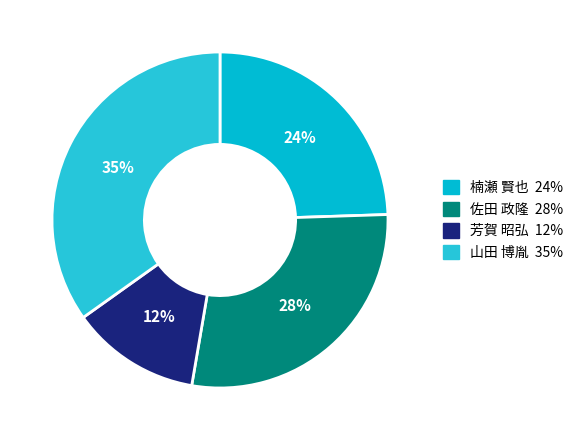

Does 楠瀬 賢也 account for over 50% of the chart?

No